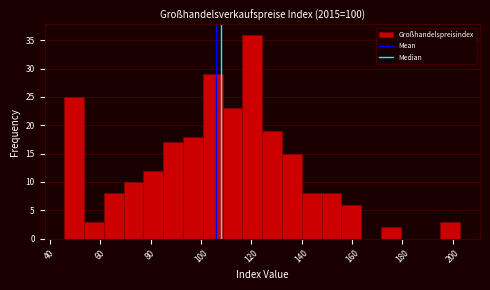

Read against the x-axis, roughly where is the centre of the tallest bar?

120